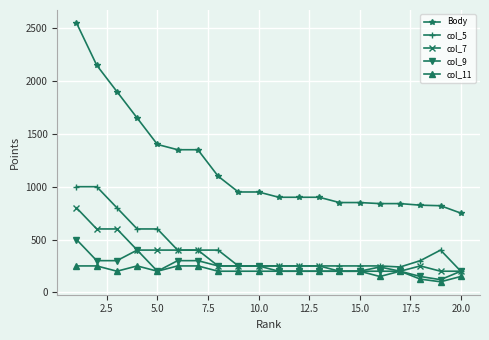

Which series has the widest spread of values?

Body